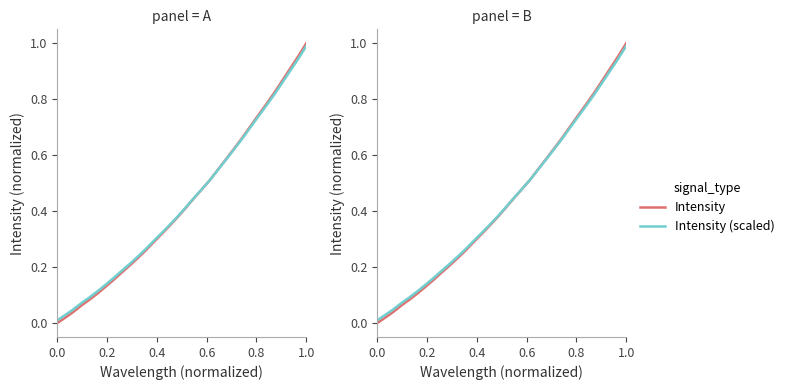

True or false: Intensity (scaled) has more than 2 interior local peaks.

False